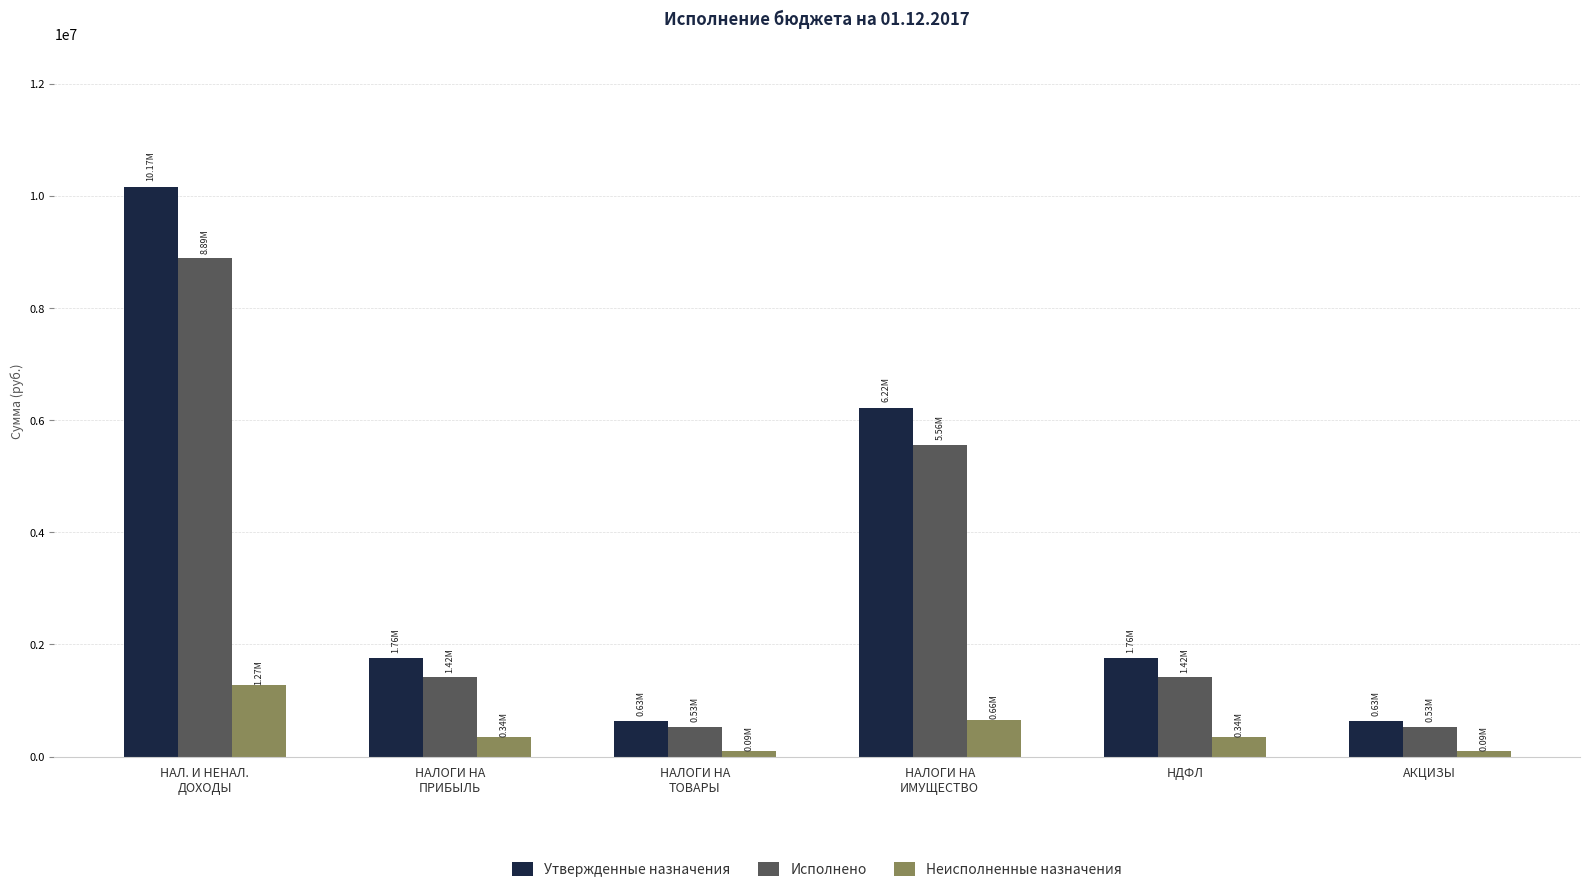

Reading left to right, extract all data points from this chart.

Утвержденные назначения: 10166651.0	1760900.0	628400.0	6223100.0	1760900.0	628400.0
Исполнено: 8891730.8	1416644.8	534037.2	5563898.2	1416644.8	534037.2
Неисполненные назначения: 1274920.2	344255.2	94362.8	659201.8	344255.2	94362.8